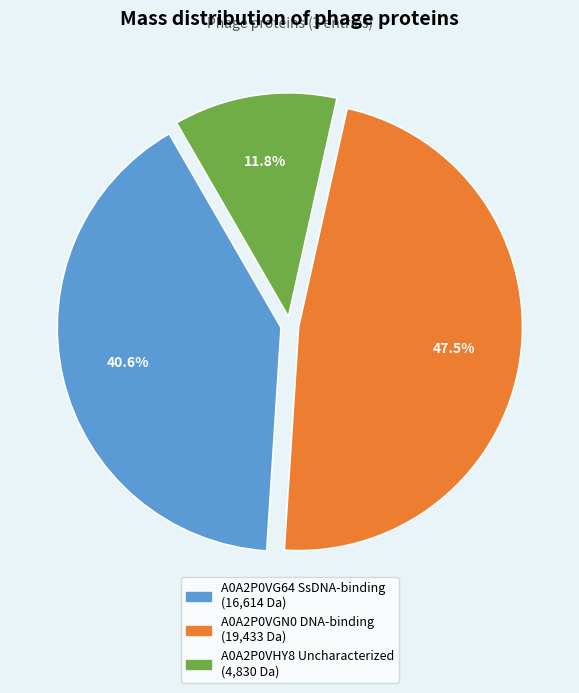

Is there a majority slice in this chart?

No